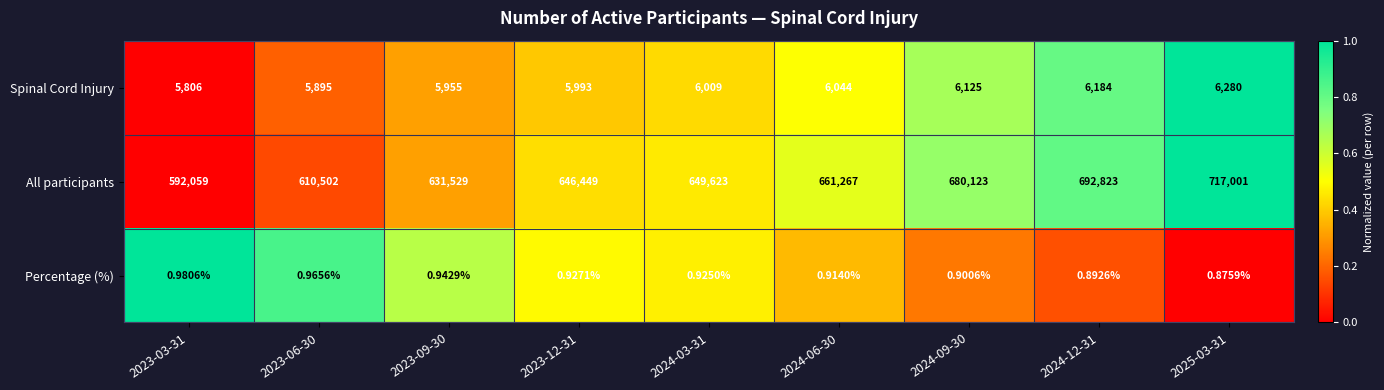

Rank the series by their maximum value, from lowest to highest.

Percentage (%), Spinal Cord Injury, All participants